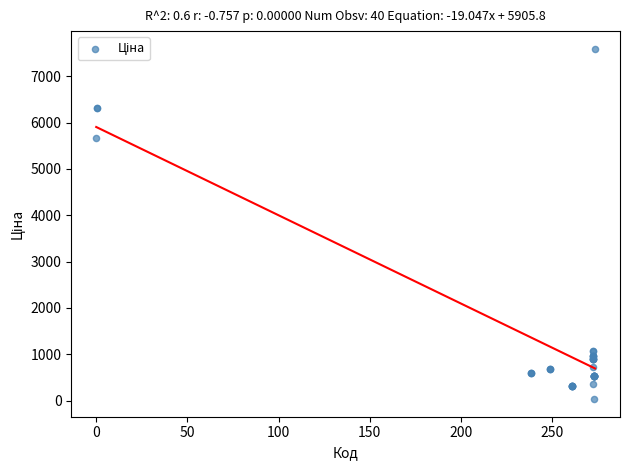

What Y value in the scatter plot is closest to 3814?

5673.8